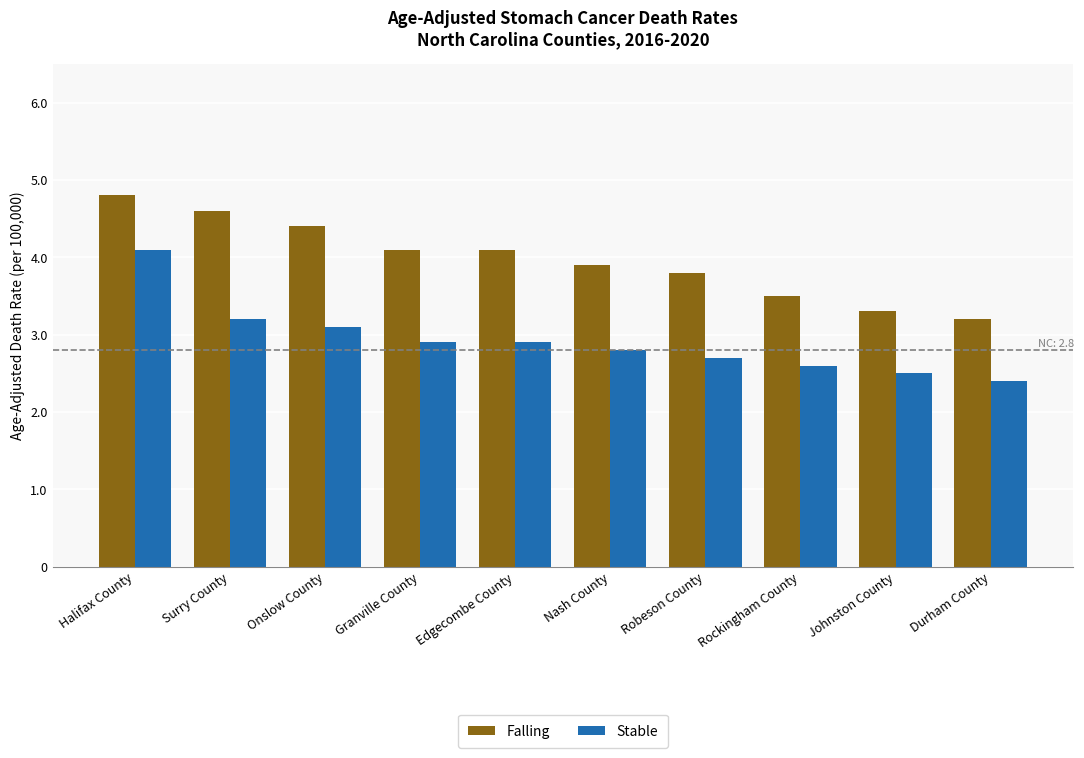

The value of Stable at Nash County is 2.8. True or false?

True